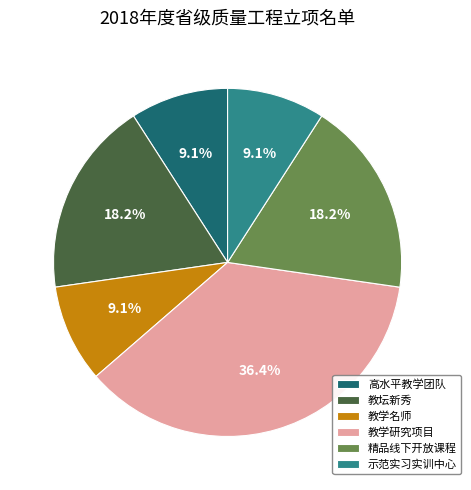

How many segments does this pie chart have?

6